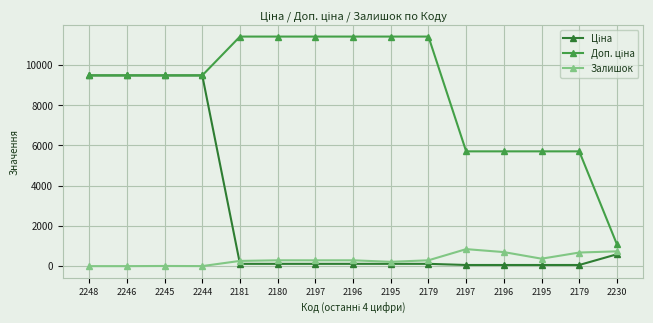

Does the chart have visible grid lines?

Yes